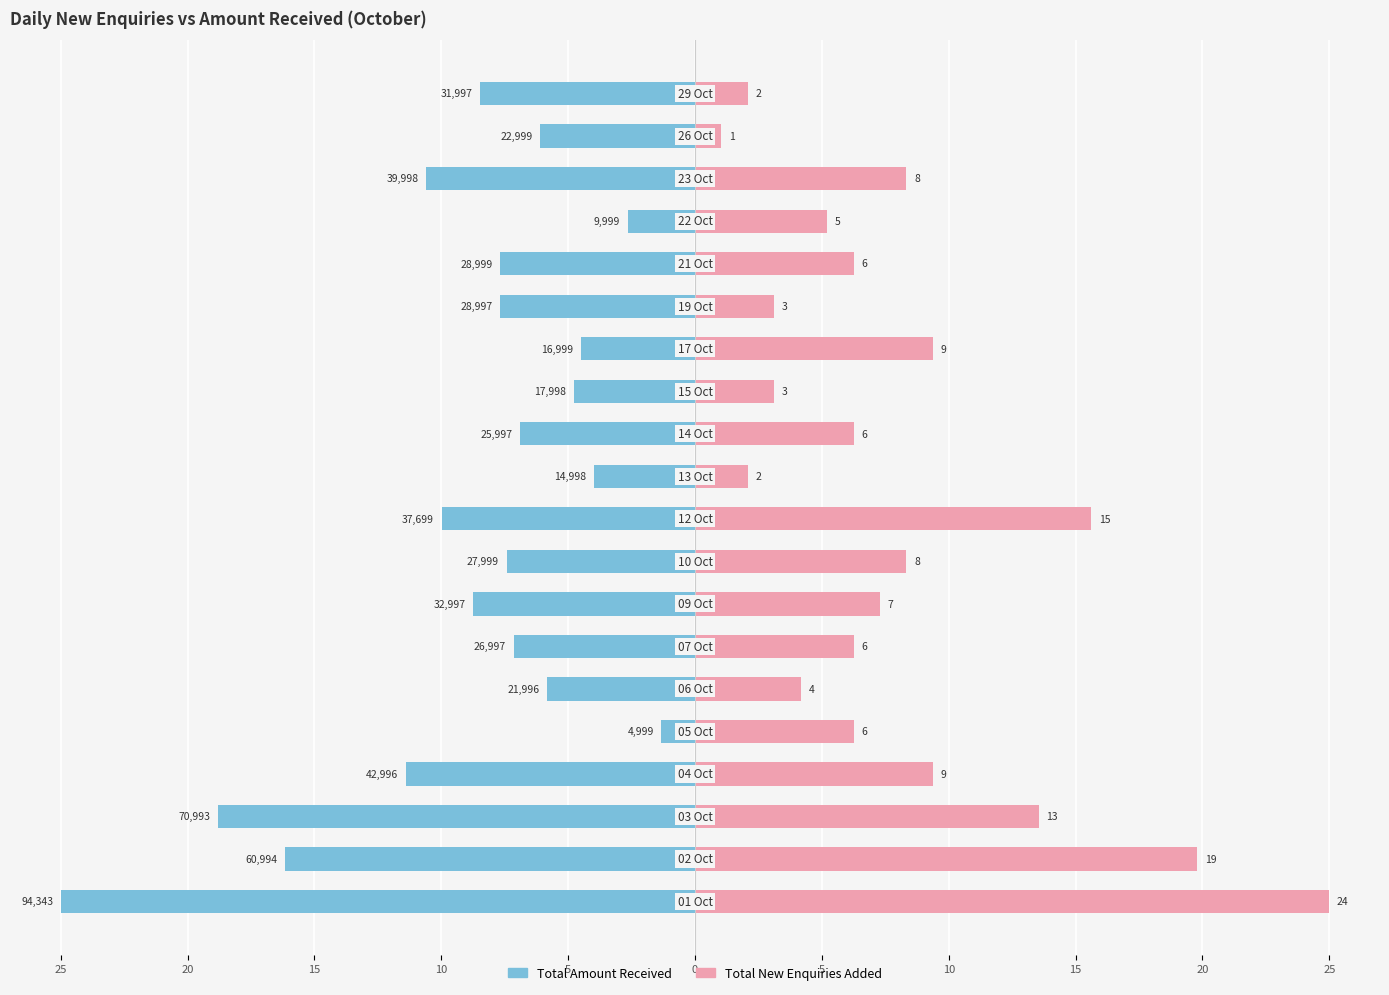

Does the chart contain stacked bars?

No